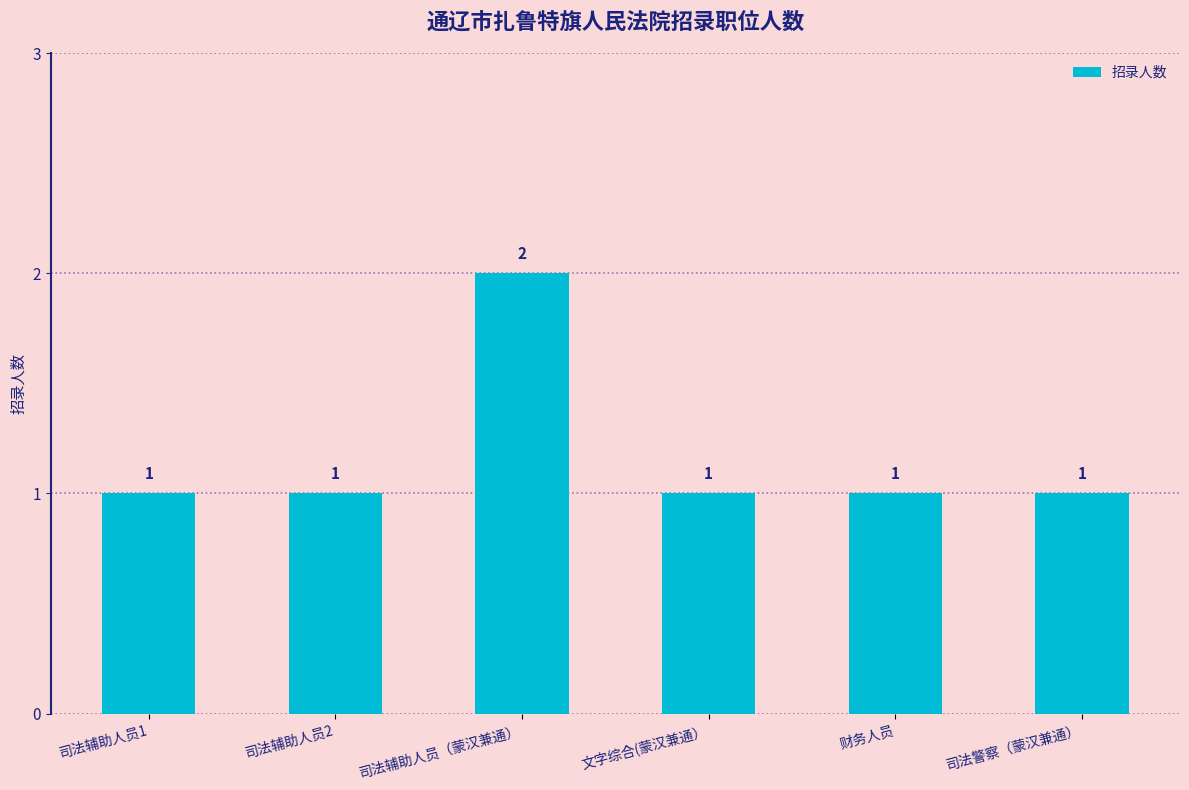

Are the bars grouped side by side (vs. stacked)?

No